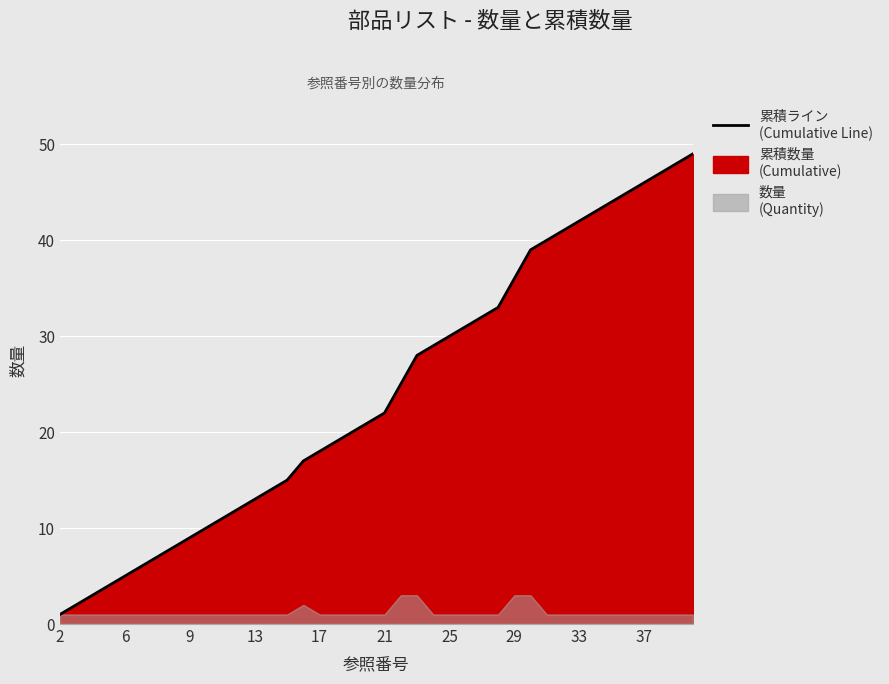

What is the ratio of the value at 31 to the value at 16?

2.3